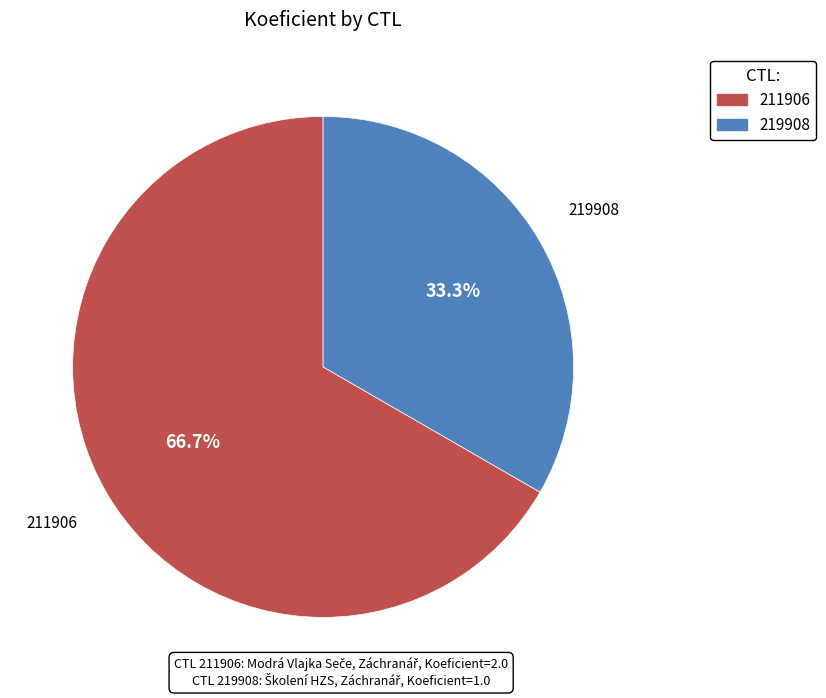

Combined, do 211906 and 219908 account for over 50%?

Yes